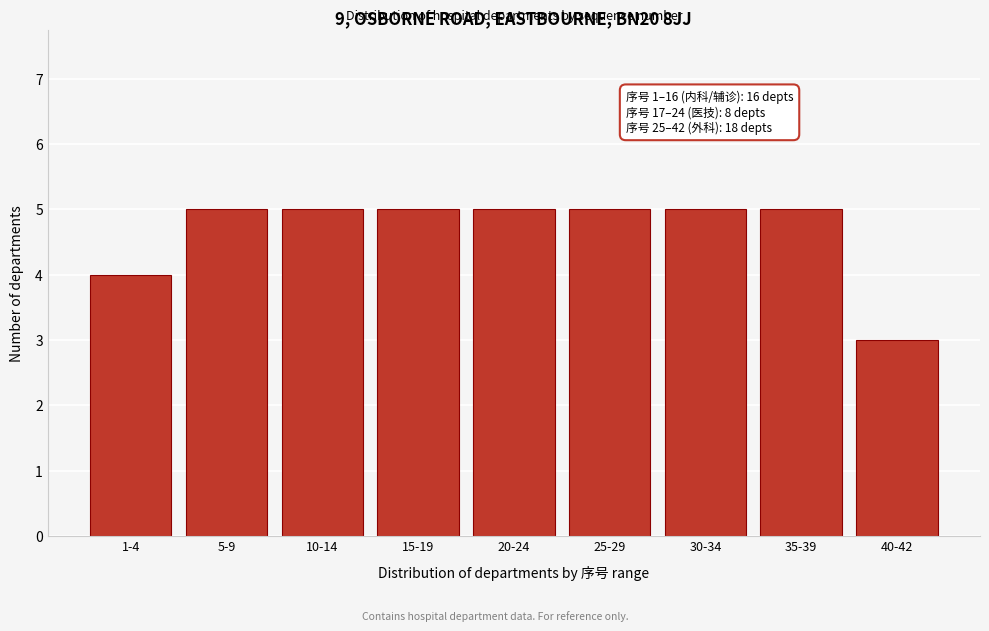

Reading left to right, transcribe all the data shown in this chart.

4	5	5	5	5	5	5	5	3